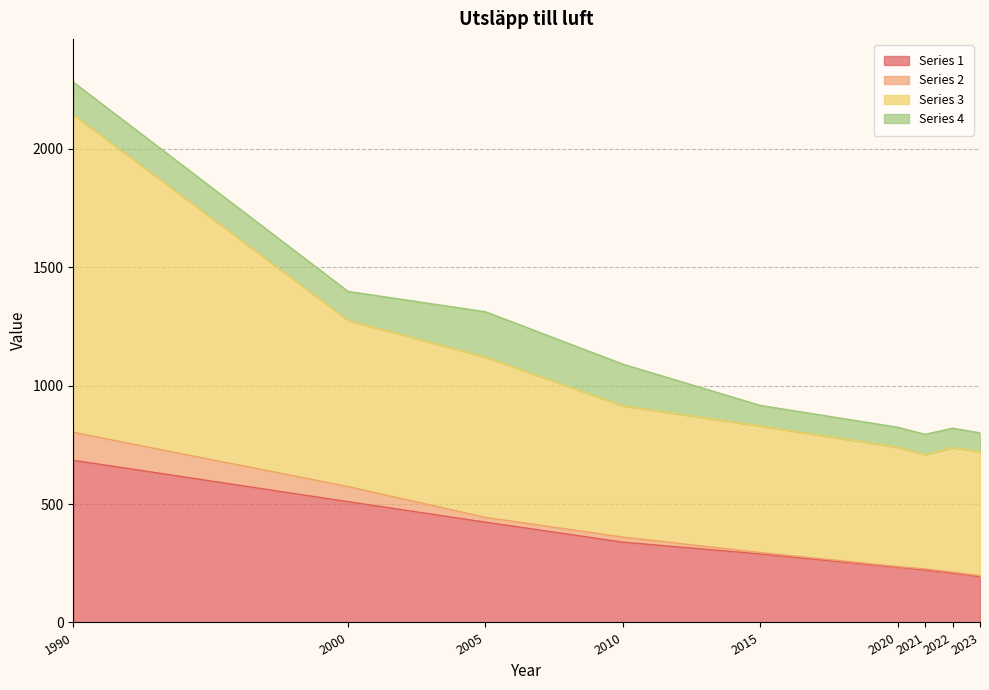

What is the smallest value displayed?

193.4